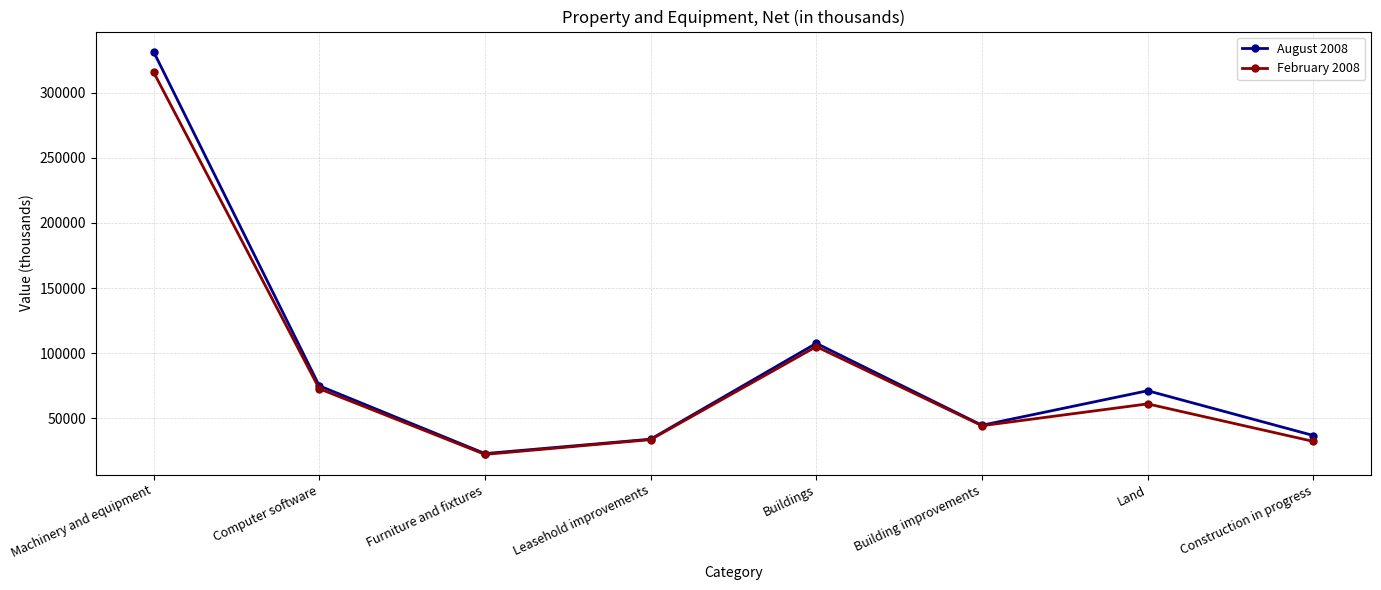

At which category is the sum across all series the highest?

Machinery and equipment